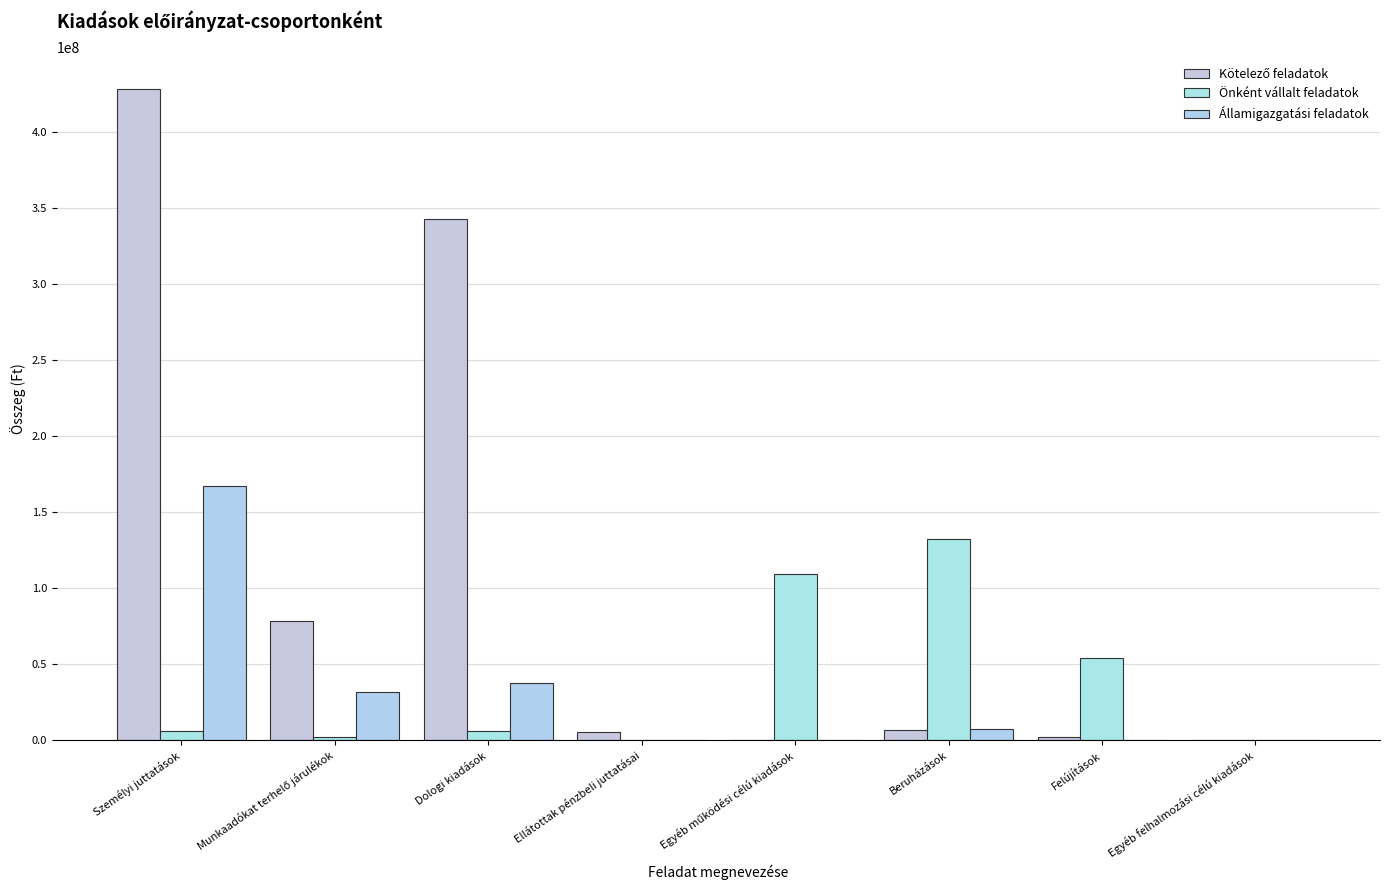

At which label does Kötelező feladatok first exceed 6339935?

Személyi juttatások